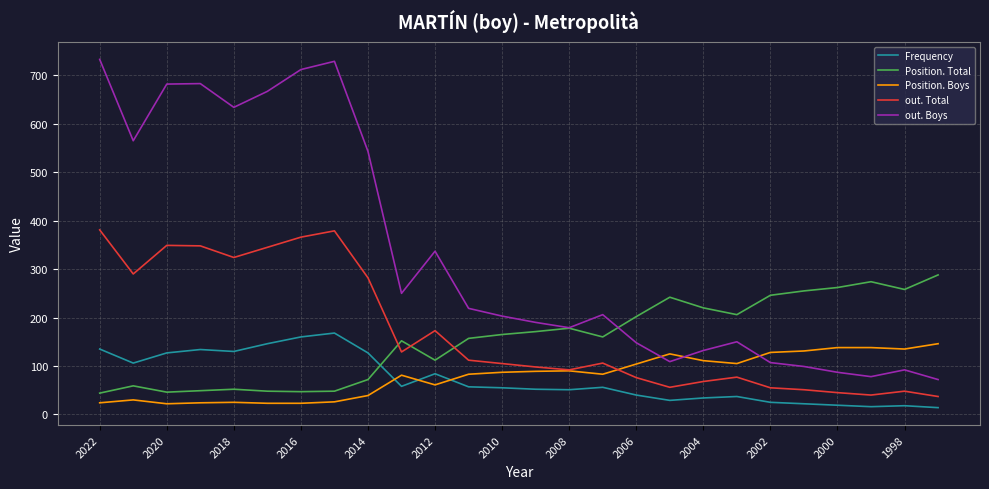

How many lines are shown in the chart?

5